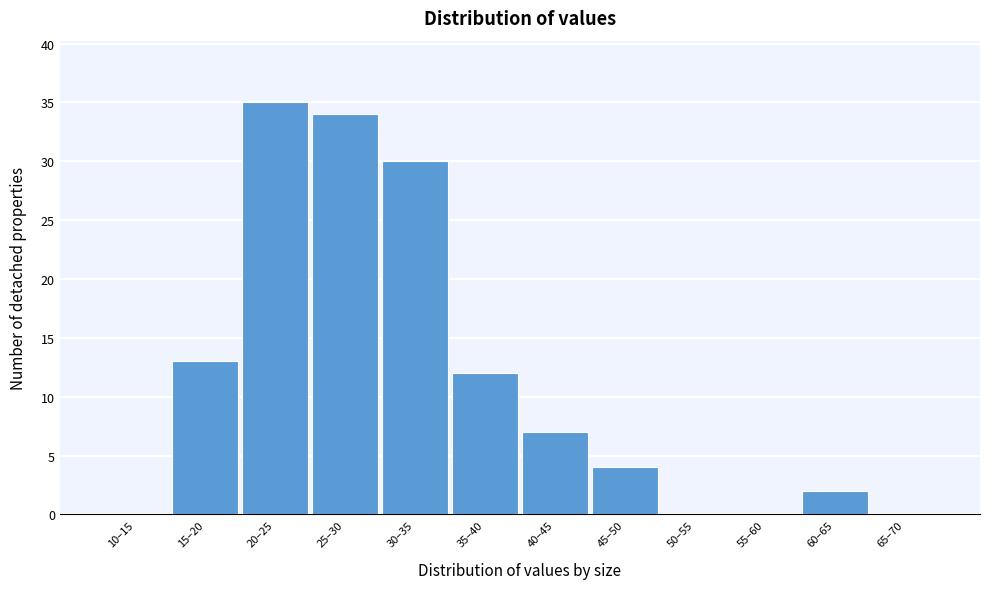

Reading right to left, what are all the values shown in this chart?

65–70=0	60–65=2	55–60=0	50–55=0	45–50=4	40–45=7	35–40=12	30–35=30	25–30=34	20–25=35	15–20=13	10–15=0